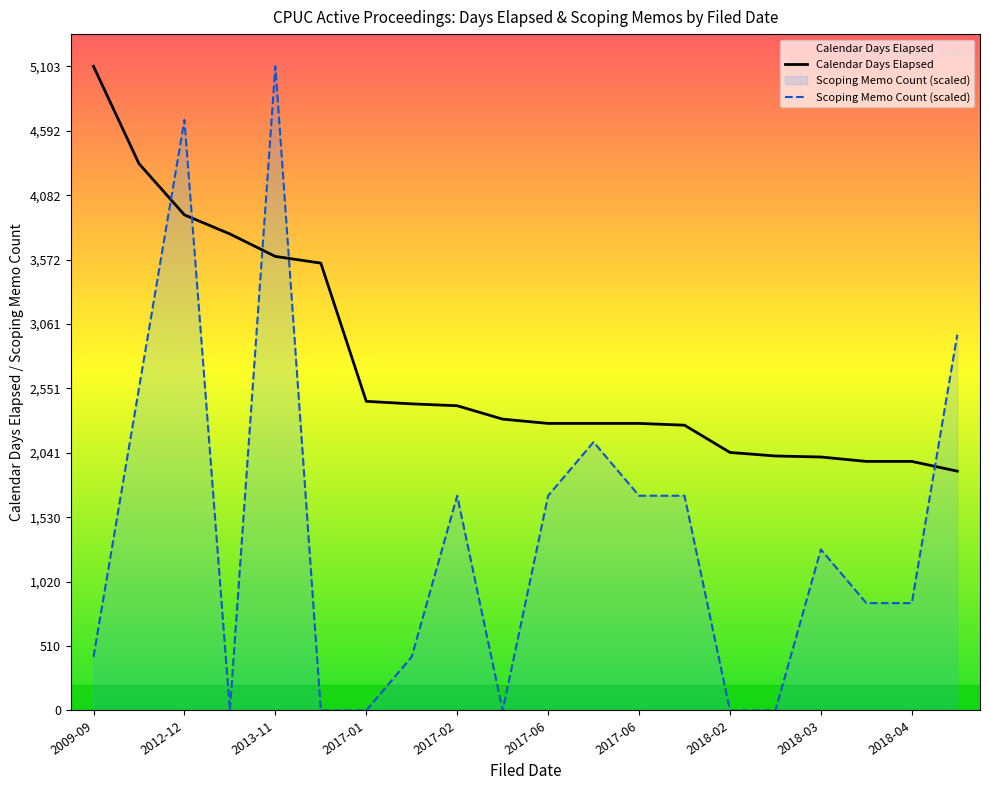

Reading left to right, list all the values displayed in this chart.

Calendar Days Elapsed: 5103.0	4332.0	3926.0	3775.0	3597.0	3544.0	2449.0	2429.0	2414.0	2308.0	2274.0	2274.0	2274.0	2260.0	2044.0	2016.0	2008.0	1973.0	1973.0	1896.0
Scoping Memo Count (scaled): 425.2	2551.5	4677.8	0.0	5103.0	0.0	0.0	425.2	1701.0	0.0	1701.0	2126.2	1701.0	1701.0	0.0	0.0	1275.8	850.5	850.5	2976.8